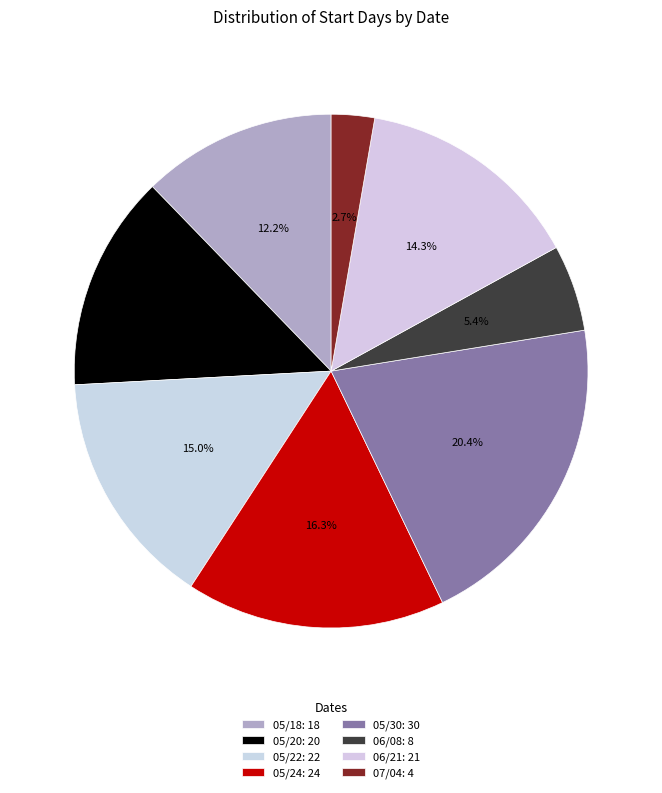

To the nearest percent, what is the difference between the 05/24 and 07/04 slice percentages?

14%